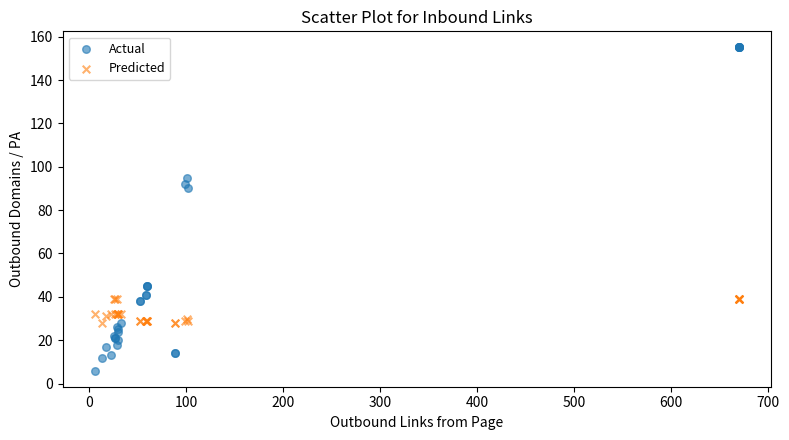

Which series reaches the maximum Y coordinate?

Actual